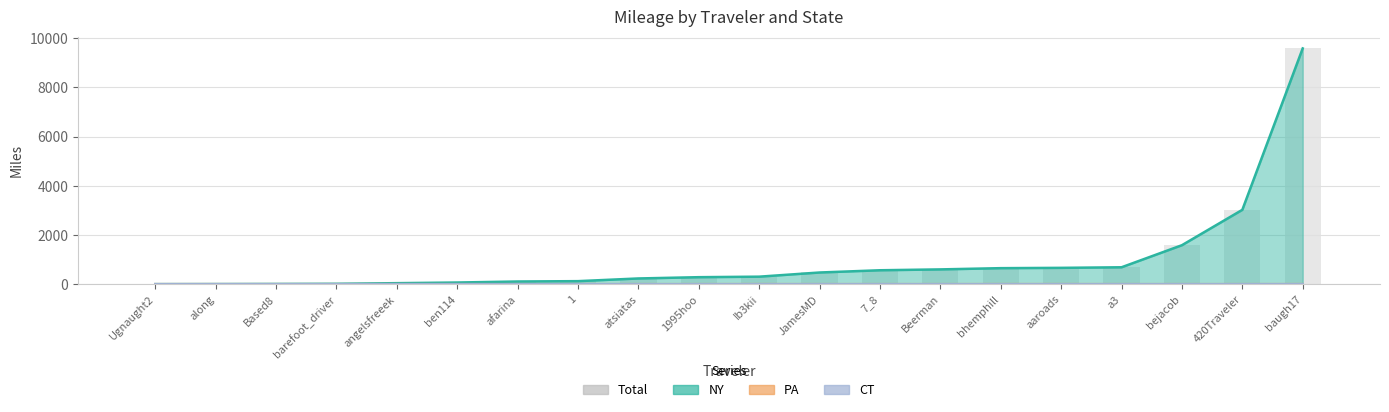

At which label does the data first exceed 306?

Ib3kii